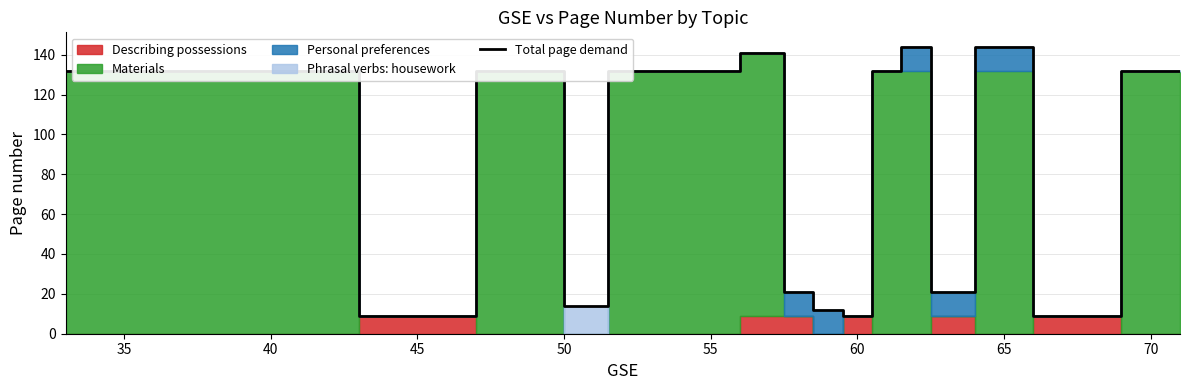

How many points are higher than both their immediate neighbors (excluding endpoints)?

3